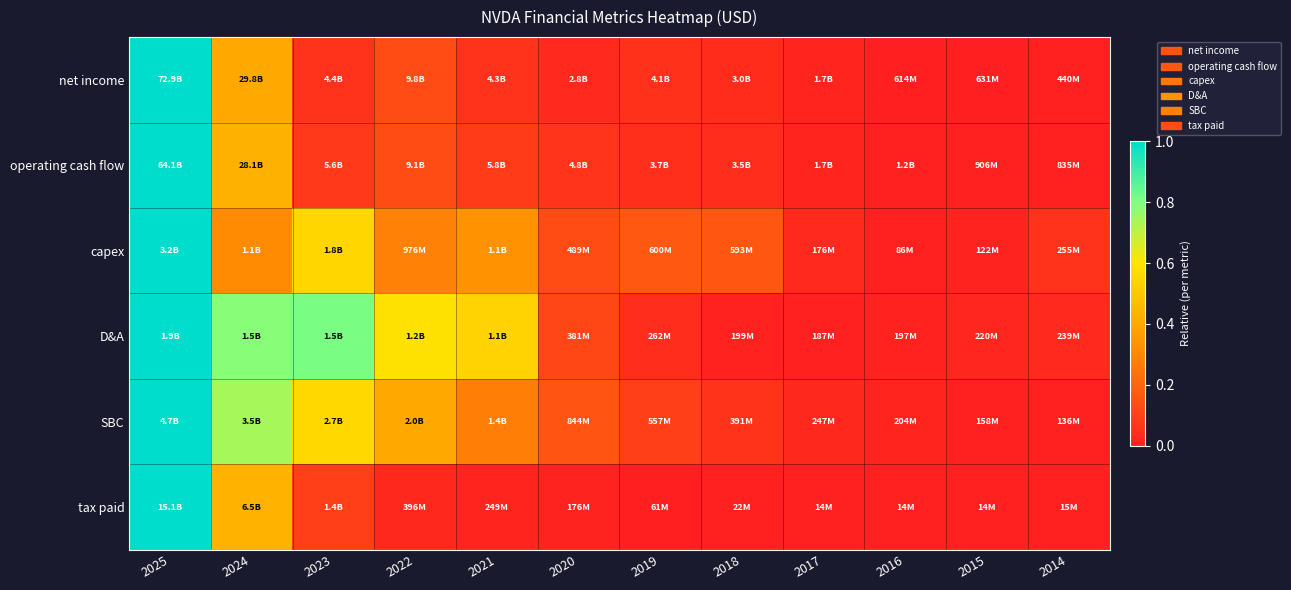

Which label corresponds to the smallest value in the chart?

2014